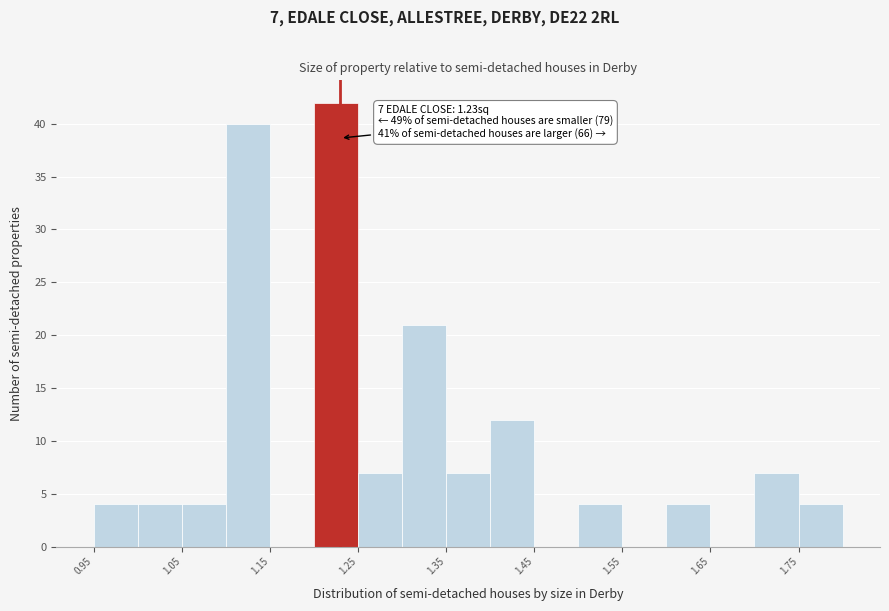

Which range on the x-axis has the tallest bar?

1.20 to 1.25